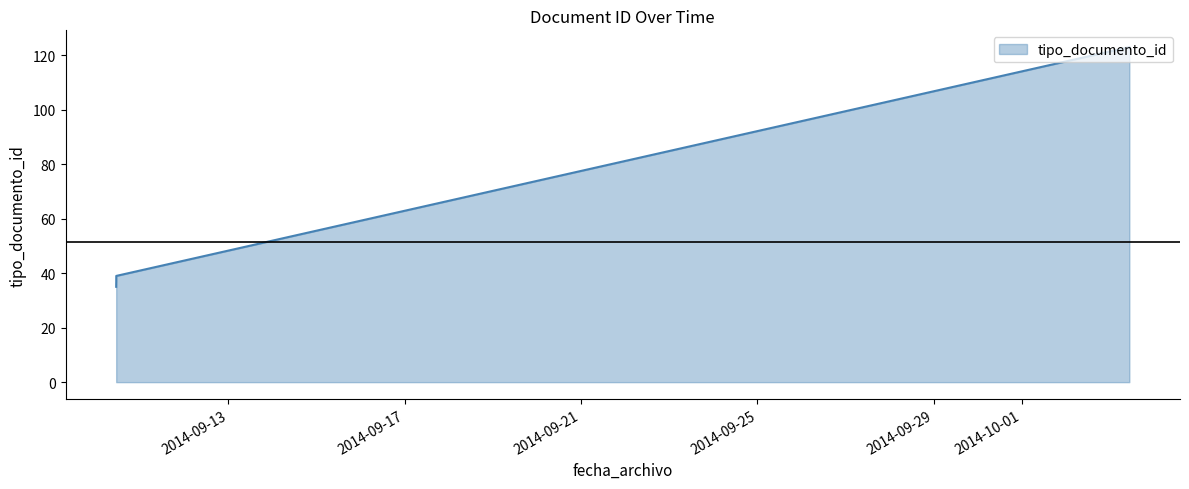

What is the greatest value displayed?

123